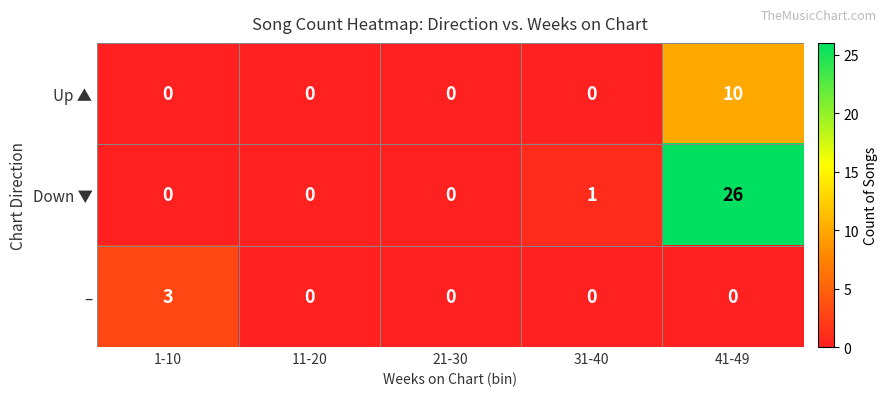

Reading left to right, extract all data points from this chart.

Up ▲: 1-10=0	11-20=0	21-30=0	31-40=0	41-49=10
Down ▼: 1-10=0	11-20=0	21-30=0	31-40=1	41-49=26
–: 1-10=3	11-20=0	21-30=0	31-40=0	41-49=0